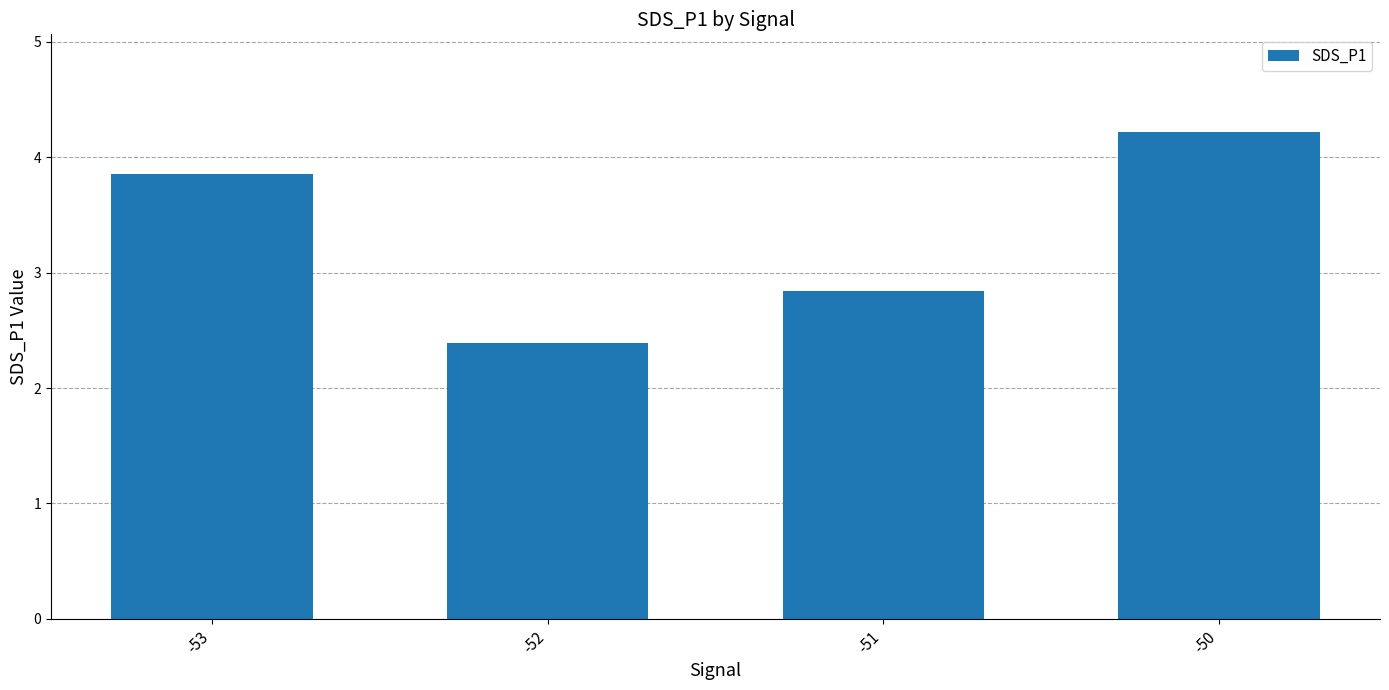

List the labels in order of value, smallest first.

-52, -51, -53, -50